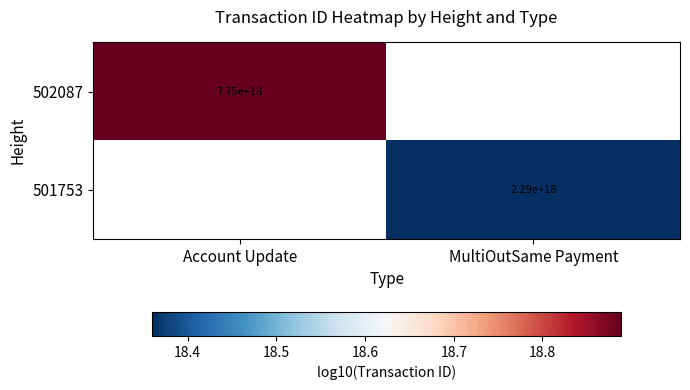

How many distinct data groups are displayed?

2